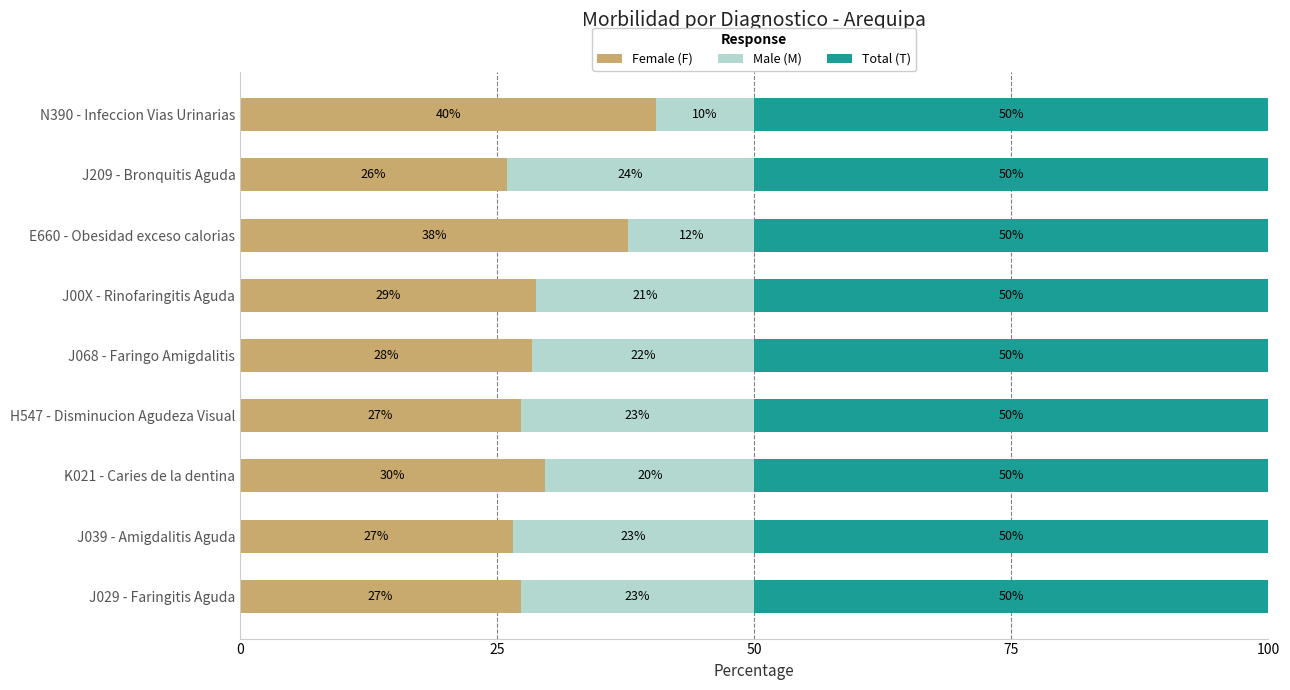

What is the sum of all Female (F) values?

272.0